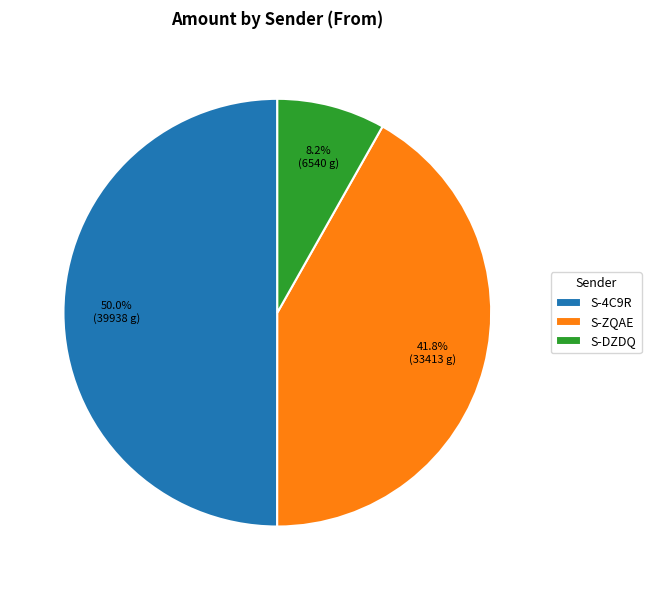

Between S-DZDQ and S-ZQAE, which is larger?

S-ZQAE